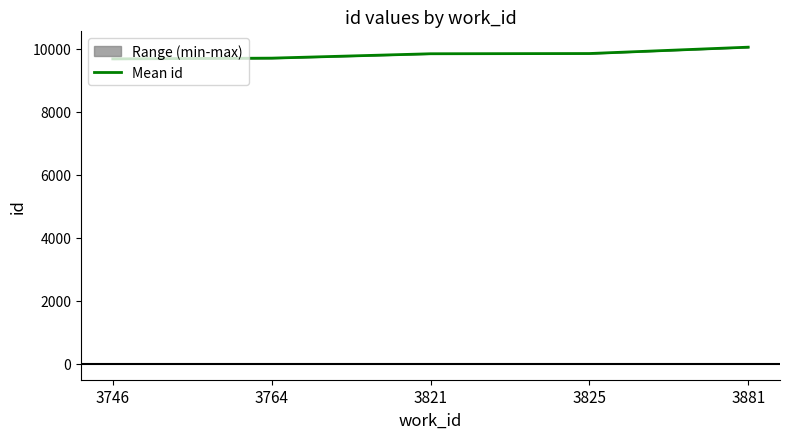

What is the average value?

9824.9